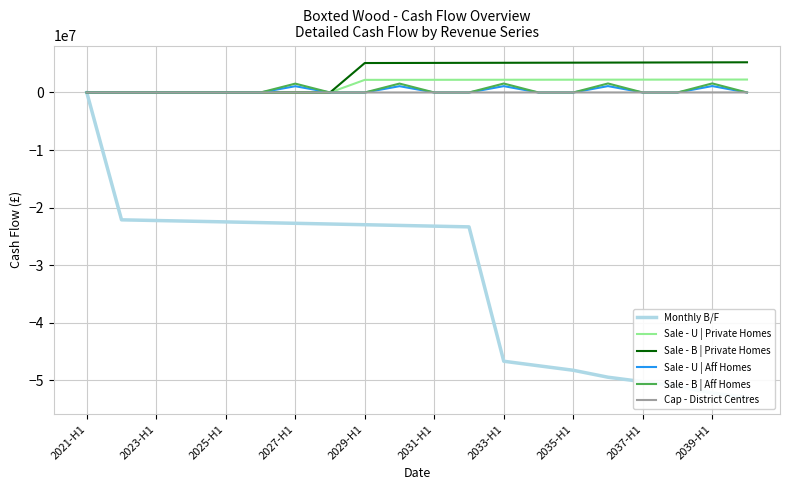

Which series has the largest range (max minus min)?

Monthly B/F